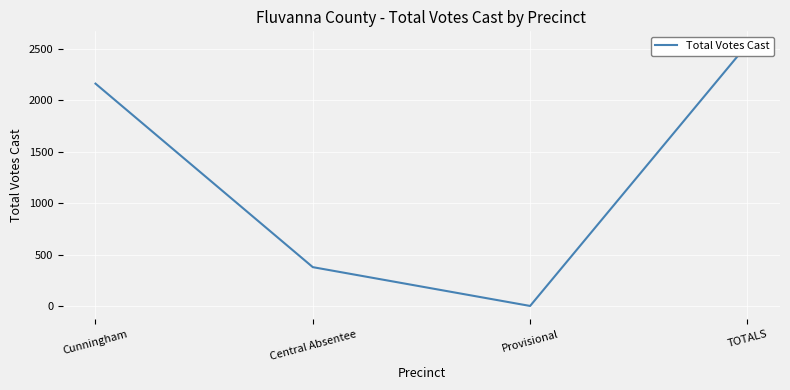

Which label corresponds to the largest value in the chart?

TOTALS